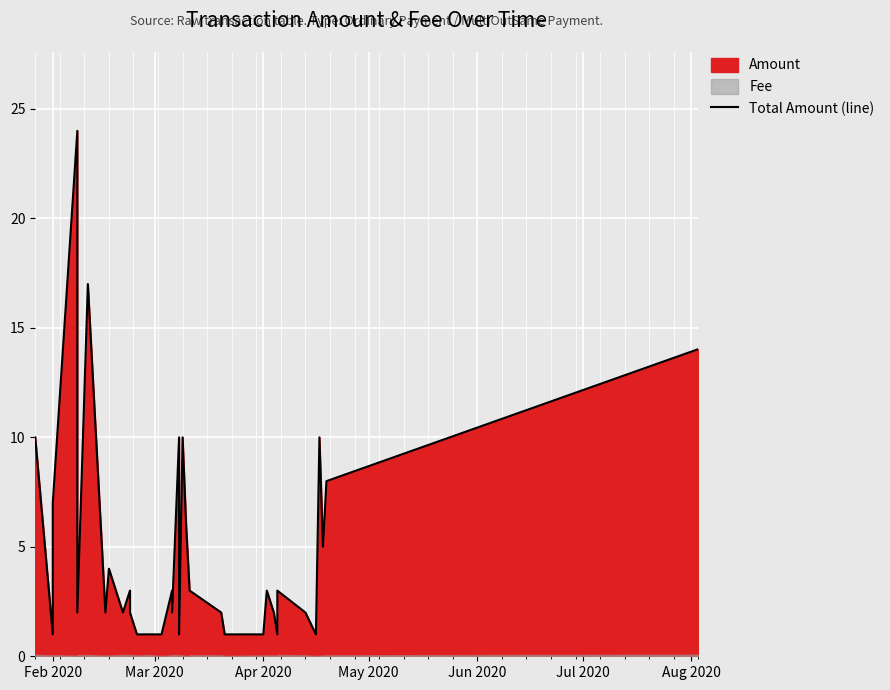

Which has a higher value, Mar 2020 or Aug 2020?

Aug 2020